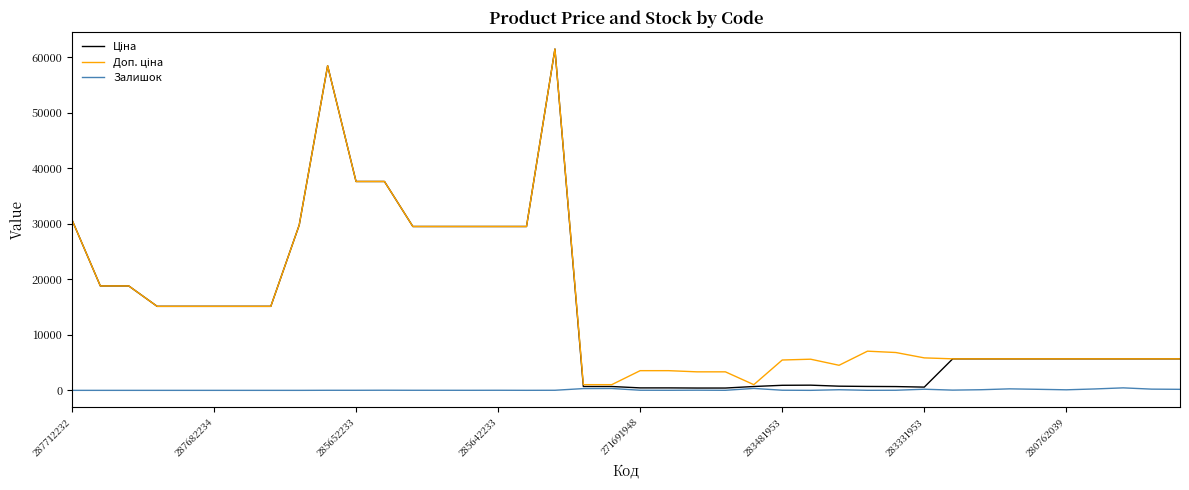

How many lines are shown in the chart?

3